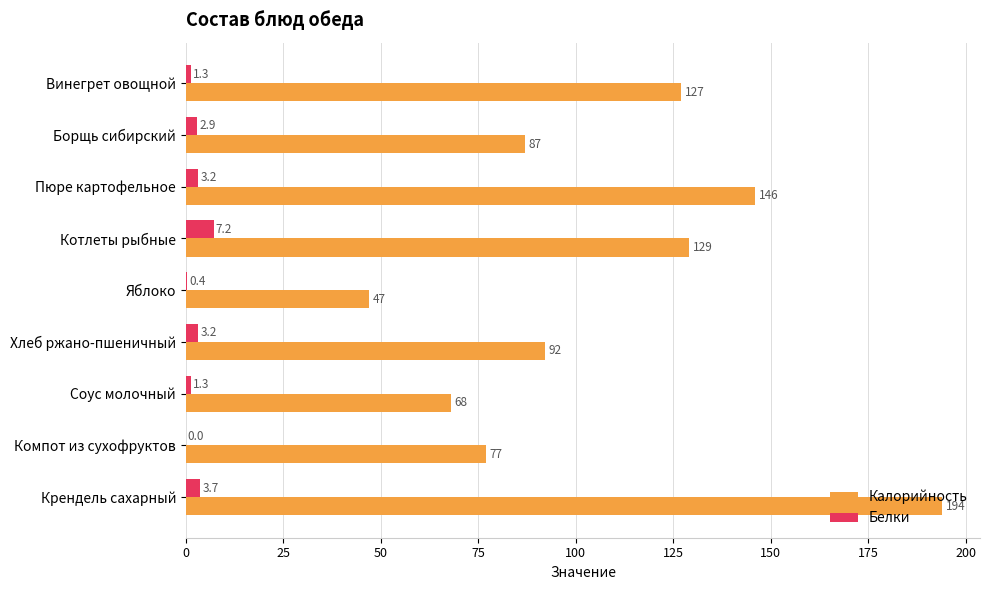

Which series has the largest range (max minus min)?

Калорийность